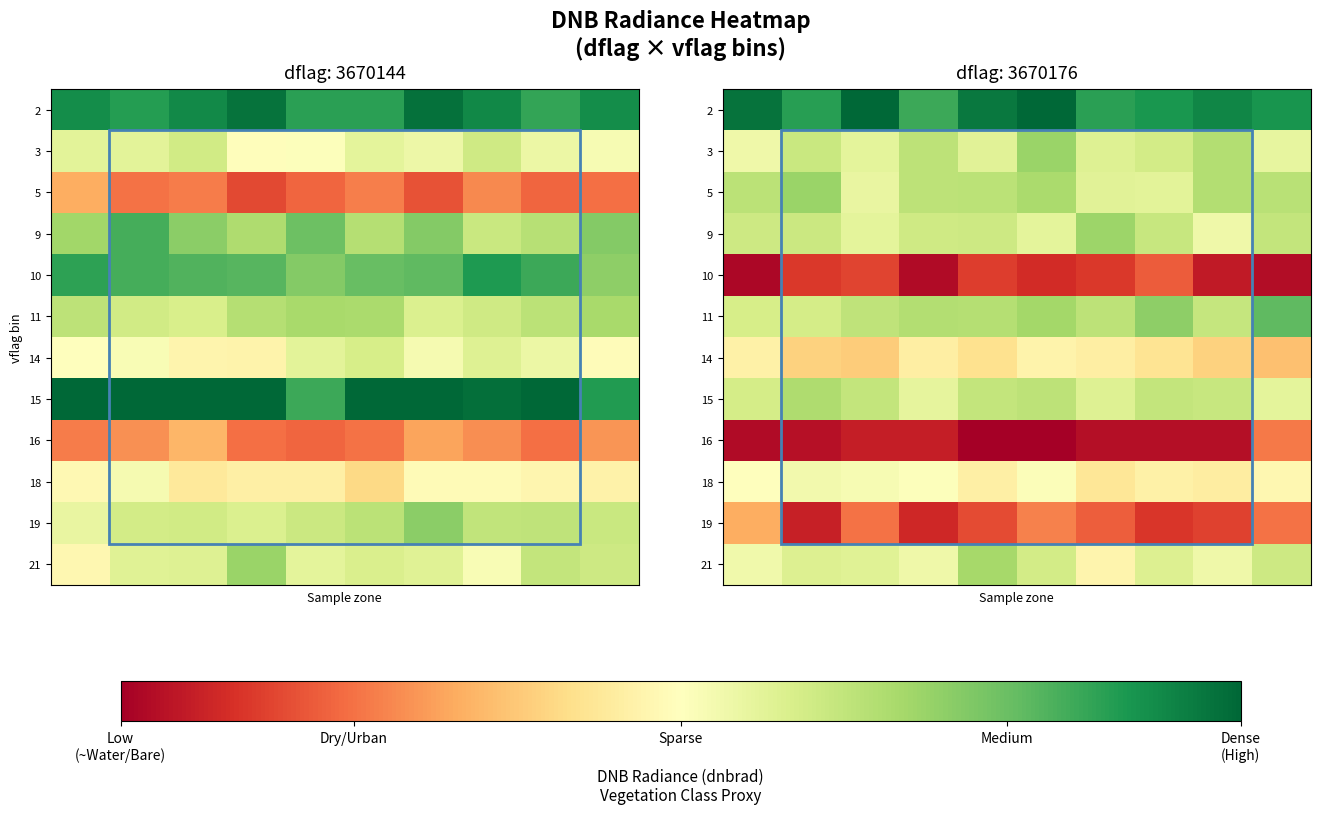

What is the total value across all series at 5?

521.5